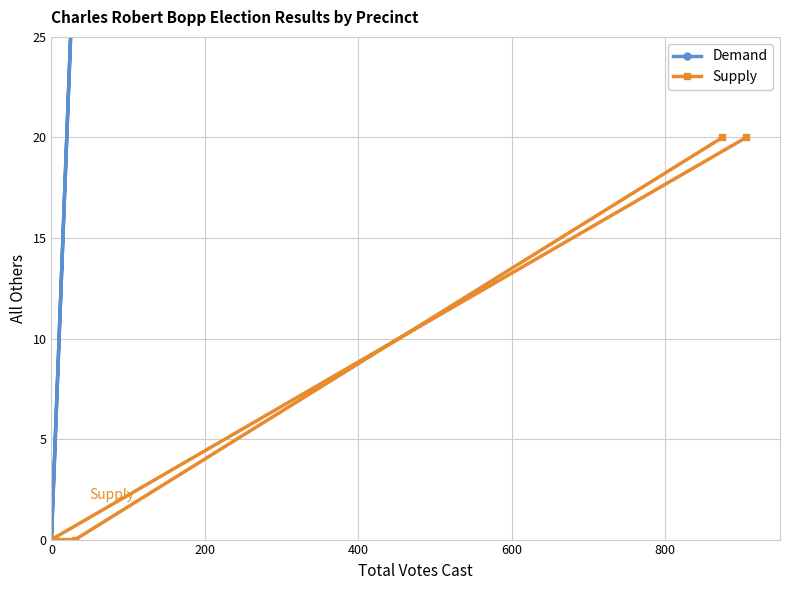

What is the value of the Supply point at the 3rd from the left?

20